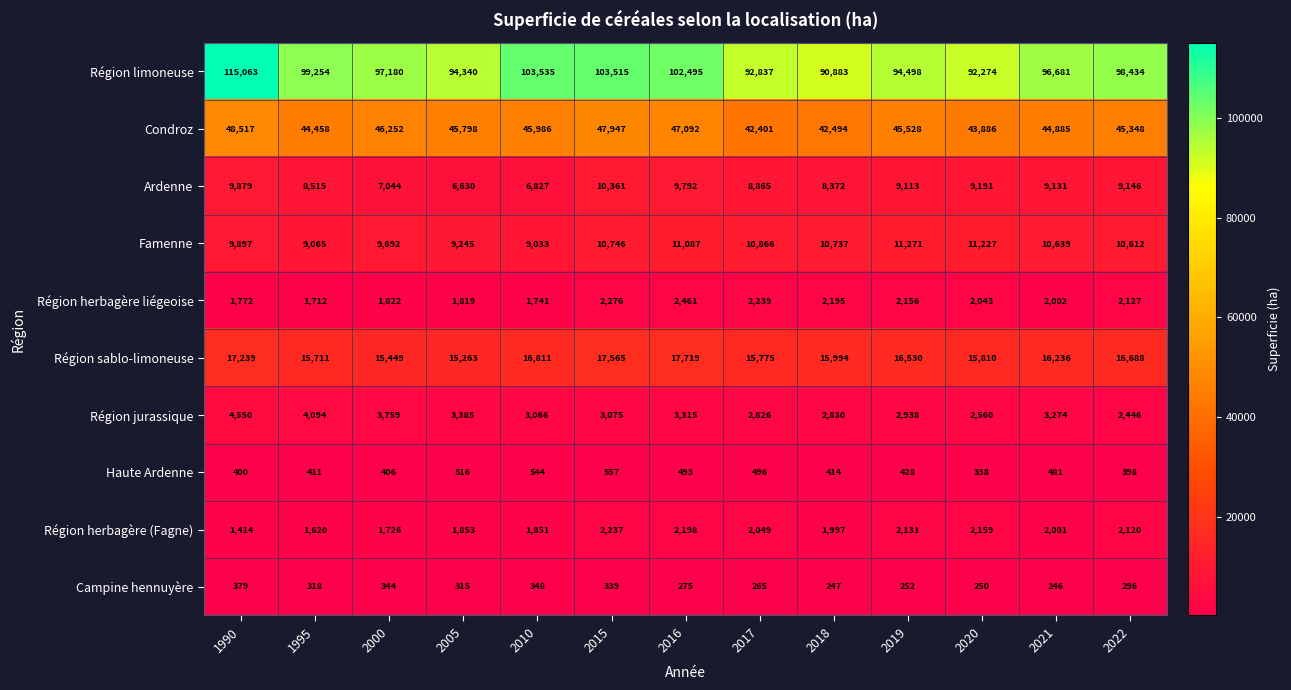

What is the difference between the highest and lowest values at 2022?

98138